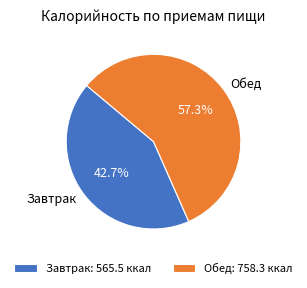

Is the sum of Завтрак and Обед greater than half?

Yes